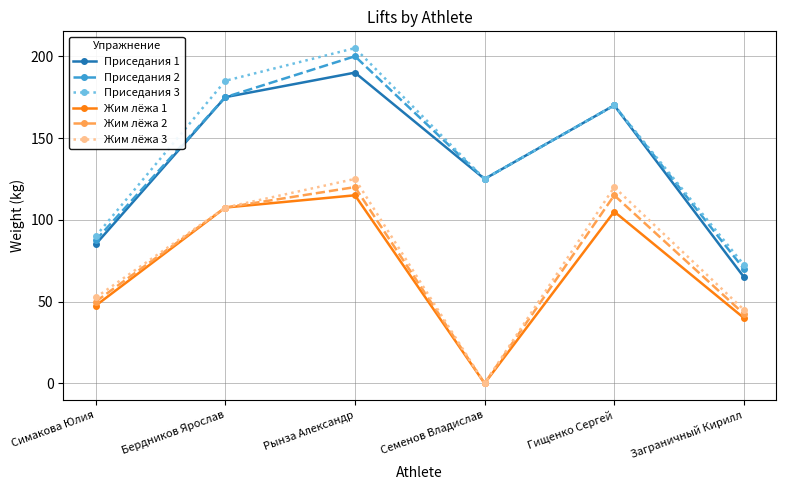

True or false: Жим лёжа 1 and Приседания 2 intersect in this chart.

False